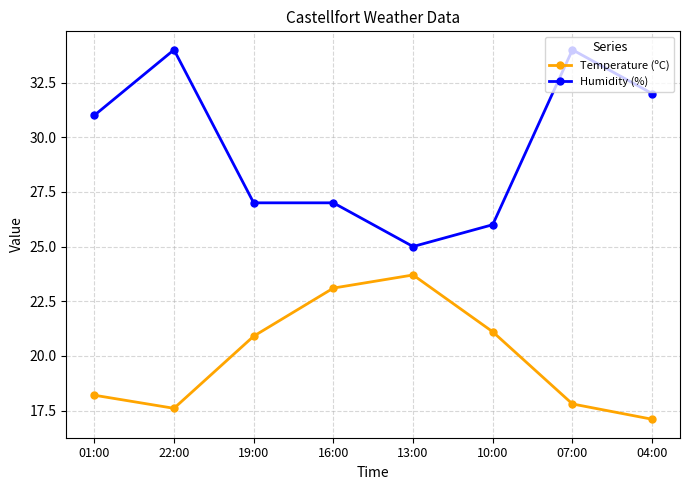

Reading left to right, extract all data points from this chart.

Temperature (ºC): 01:00=18.2	22:00=17.6	19:00=20.9	16:00=23.1	13:00=23.7	10:00=21.1	07:00=17.8	04:00=17.1
Humidity (%): 01:00=31.0	22:00=34.0	19:00=27.0	16:00=27.0	13:00=25.0	10:00=26.0	07:00=34.0	04:00=32.0